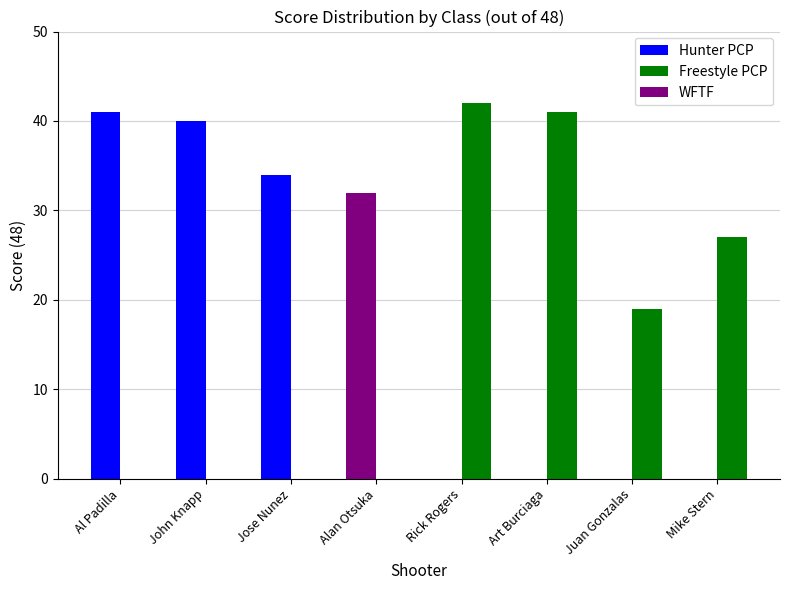

How many categories are shown in the chart?

8